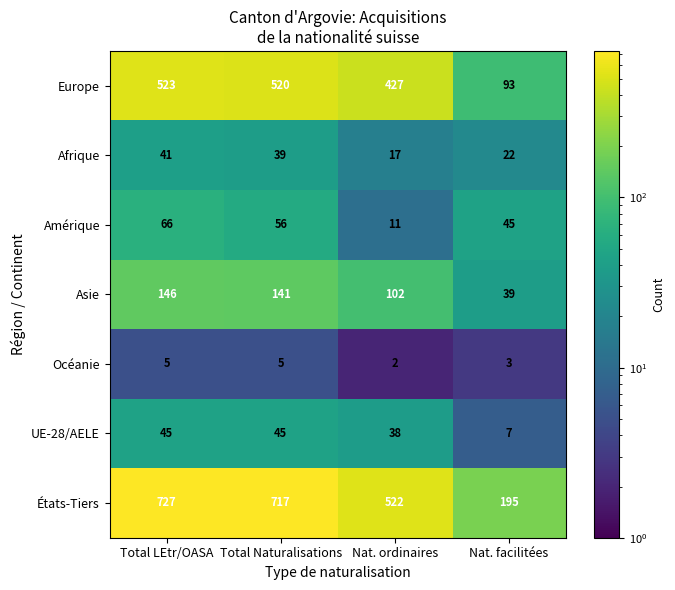

What value does the Afrique series have at Nat. facilitées, to the nearest 5?

20